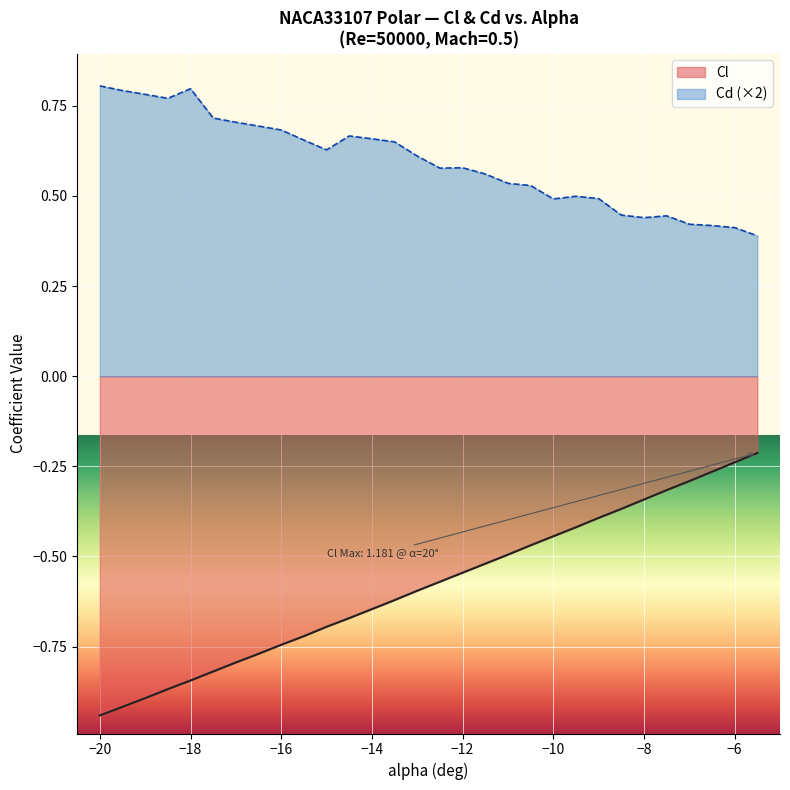

Rank the series by their maximum value, from highest to lowest.

Cd (×2), Cl